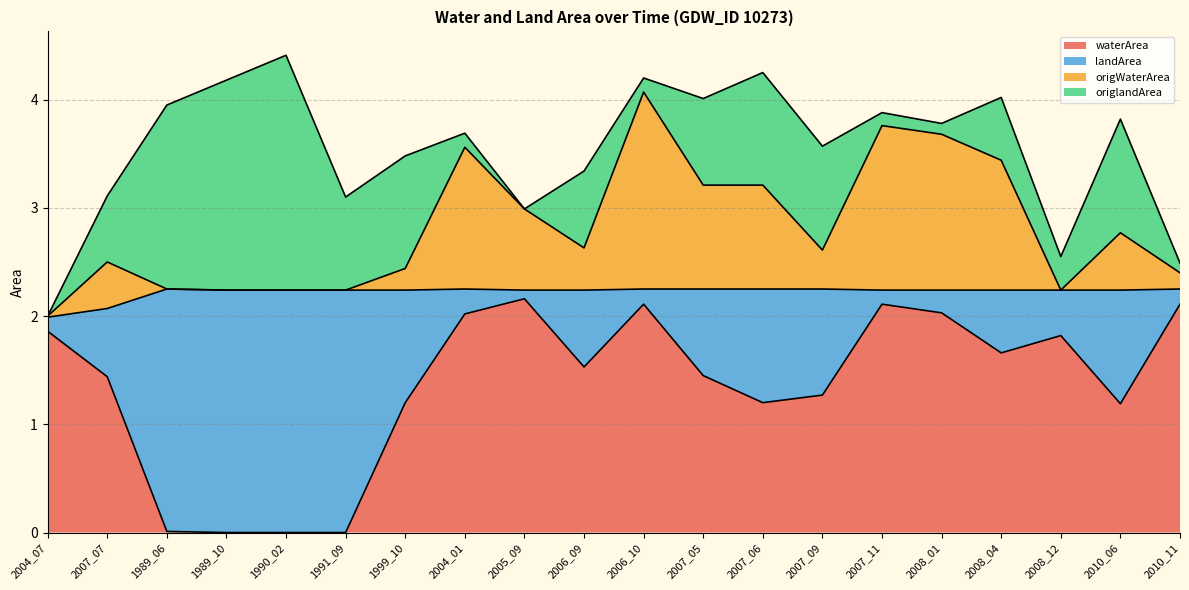

What is the label of the 19th point from the left?

2010_06